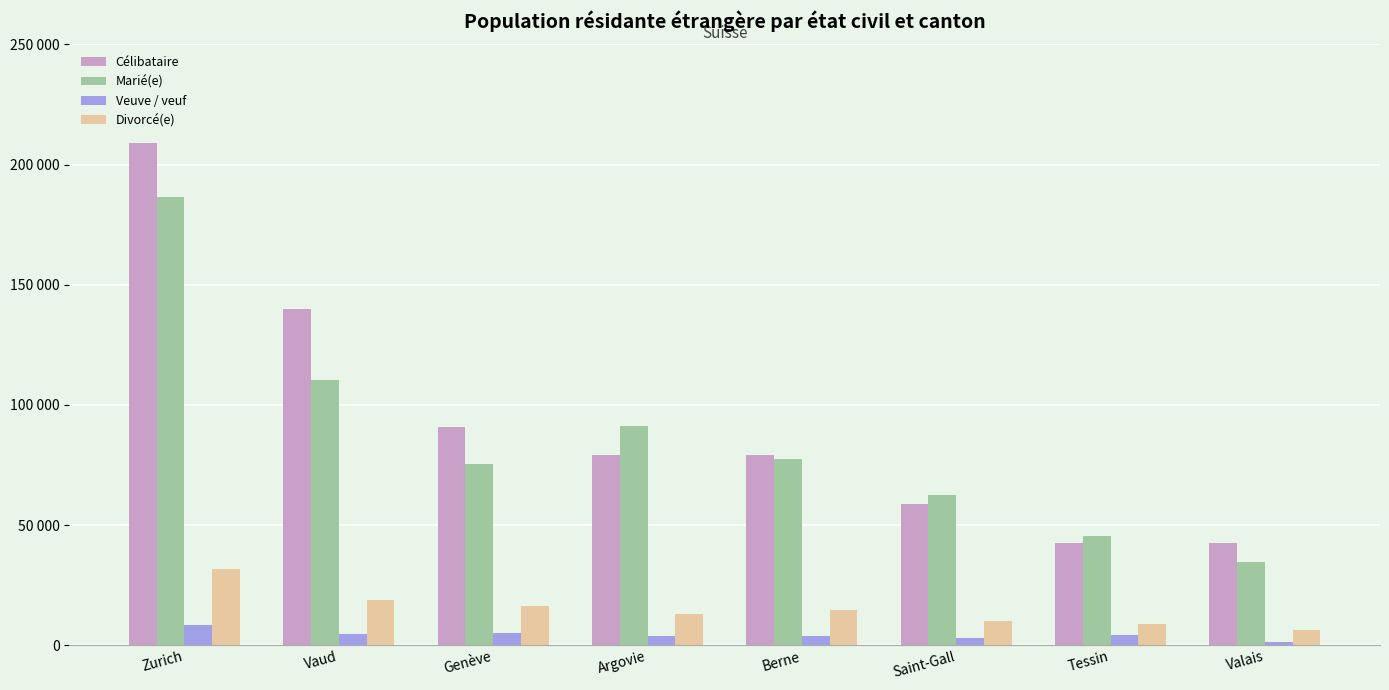

What are all the series names shown in the legend?

Célibataire, Marié(e), Veuve / veuf, Divorcé(e)